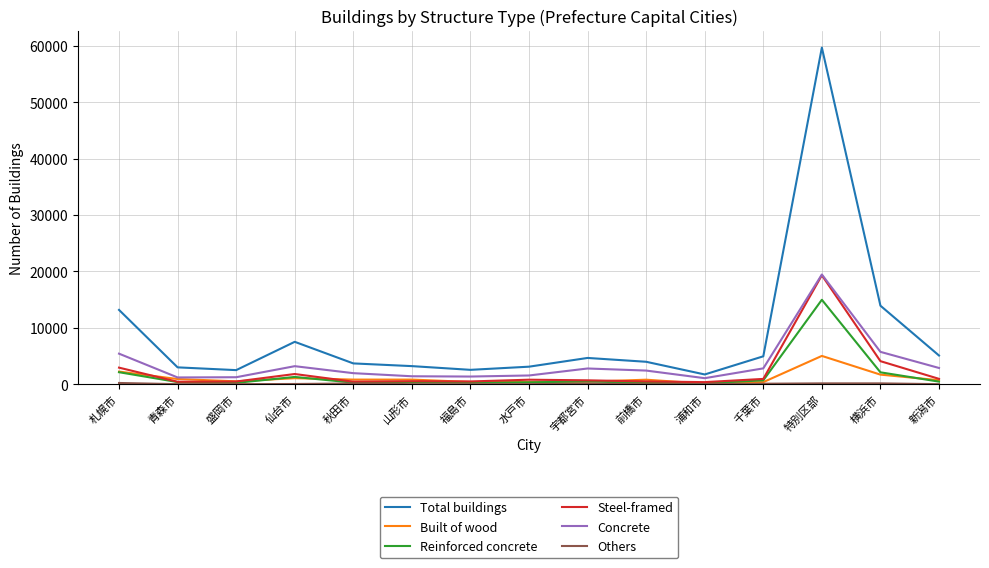

True or false: Concrete has more than 2 points higher than both neighbors.

True